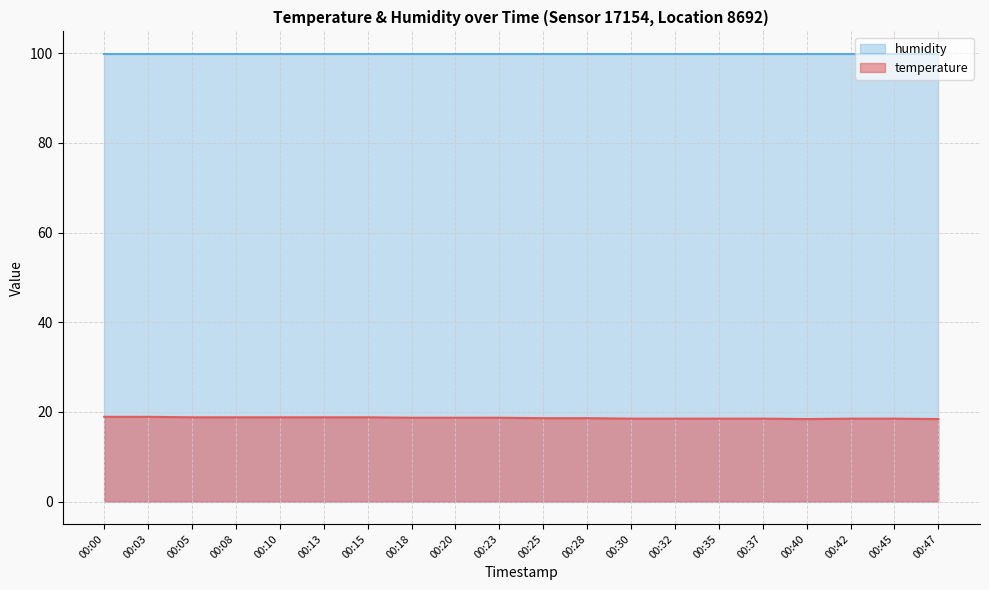

What is the value of the 19th point from the left?

18.5